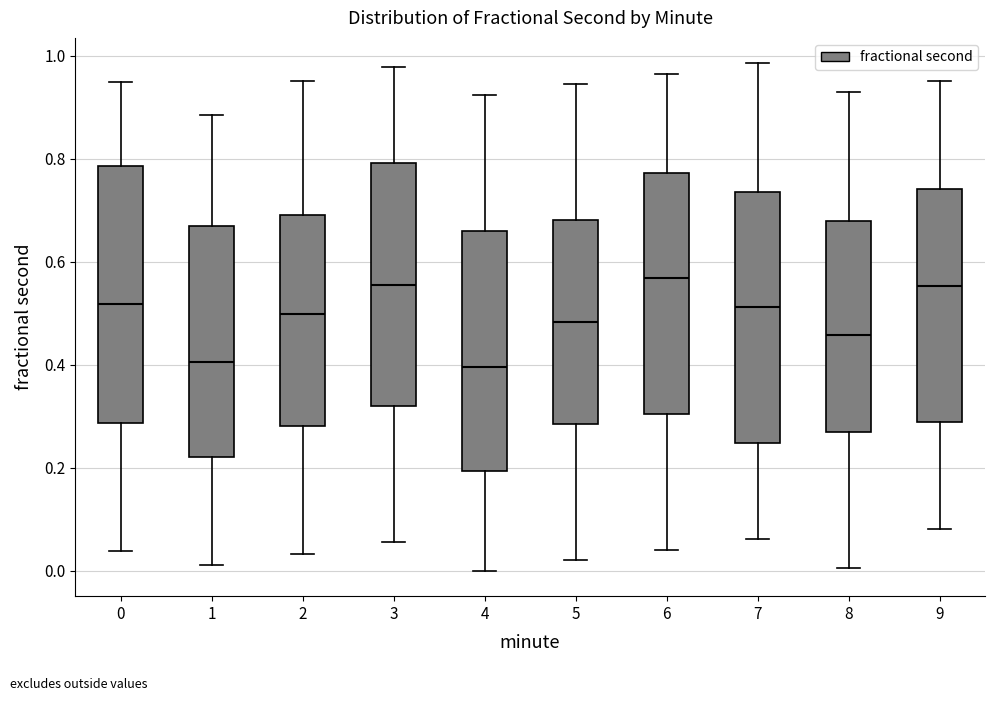

Reading left to right, transcribe this box plot: for each box, give where its median line is, the range the box spans, and where its two whiskers end, as read against the y-axis. The values are not printed on the chart, so give them approximately, as read against the axis.

0: median 0.52, box 0.28 to 0.78, whiskers 0.04 to 0.94
1: median 0.40, box 0.22 to 0.68, whiskers 0.02 to 0.88
2: median 0.50, box 0.28 to 0.70, whiskers 0.04 to 0.96
3: median 0.56, box 0.32 to 0.80, whiskers 0.06 to 0.98
4: median 0.40, box 0.20 to 0.66, whiskers 0.00 to 0.92
5: median 0.48, box 0.28 to 0.68, whiskers 0.02 to 0.94
6: median 0.56, box 0.30 to 0.78, whiskers 0.04 to 0.96
7: median 0.52, box 0.24 to 0.74, whiskers 0.06 to 0.98
8: median 0.46, box 0.26 to 0.68, whiskers 0.00 to 0.92
9: median 0.56, box 0.28 to 0.74, whiskers 0.08 to 0.96